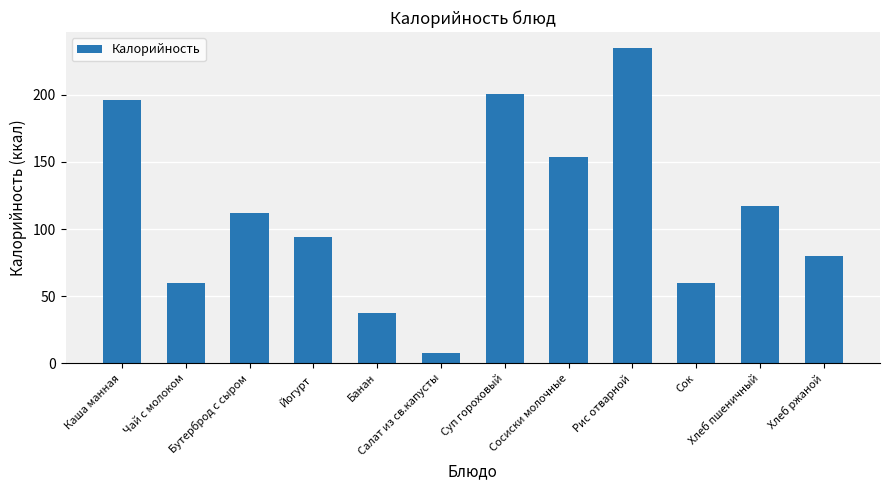

What is the label of the 3rd bar from the right?

Сок